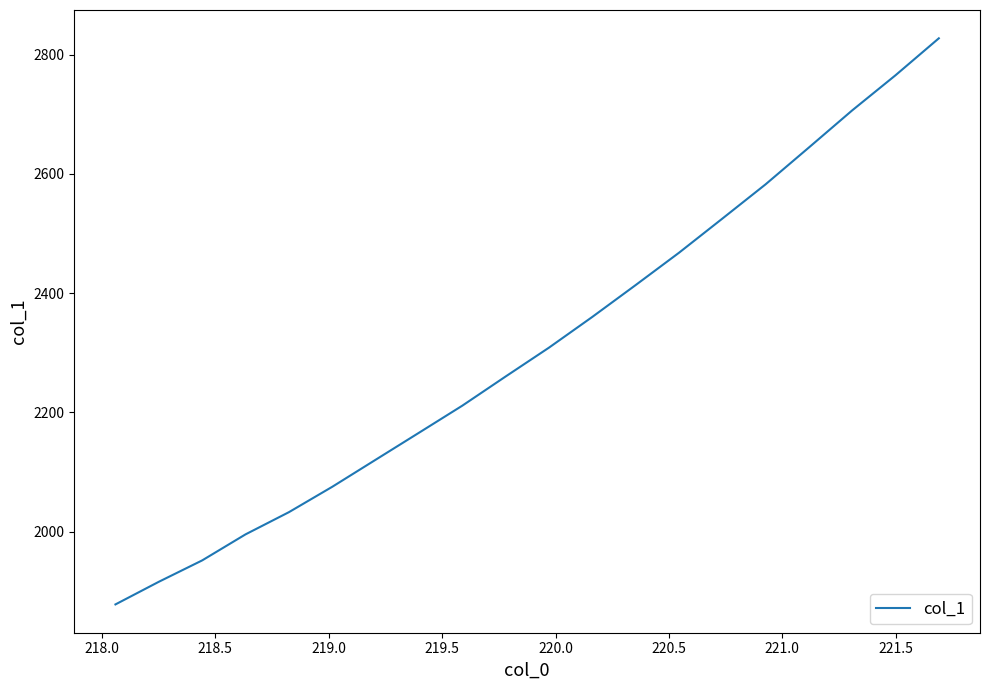

True or false: the data has more than 0 interior local peaks.

False